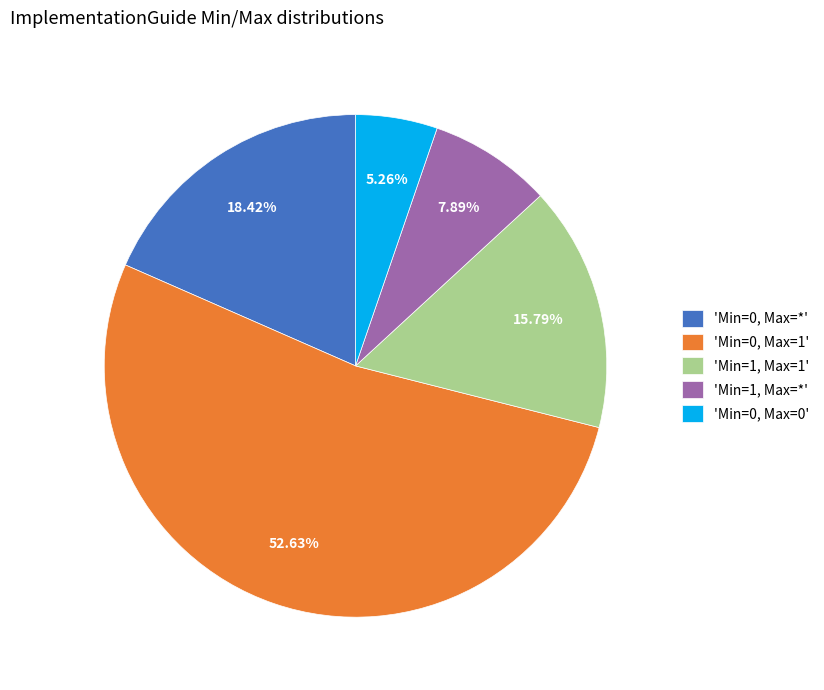

Rank the categories by value from highest to lowest.

'Min=0, Max=1', 'Min=0, Max=*', 'Min=1, Max=1', 'Min=1, Max=*', 'Min=0, Max=0'